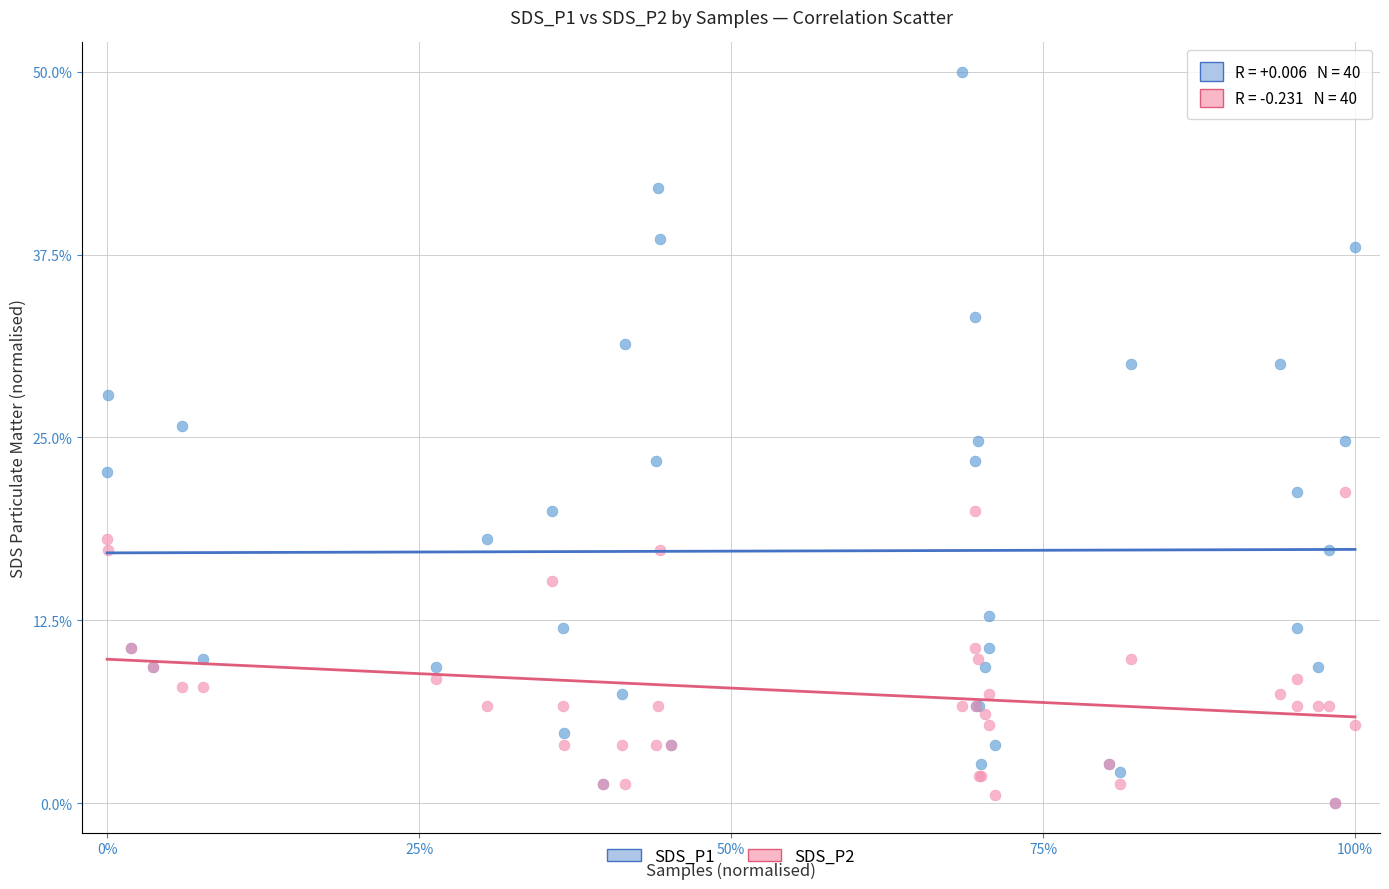

Which series contains the highest Y value?

SDS_P1